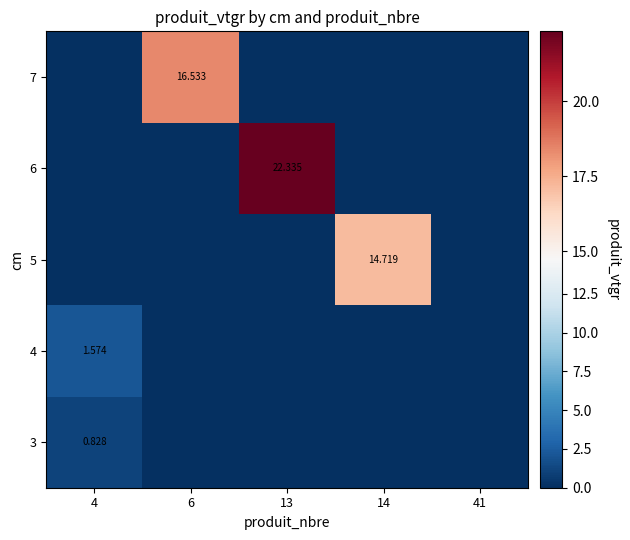

What is the difference between the highest and lowest values at 14?

14.7